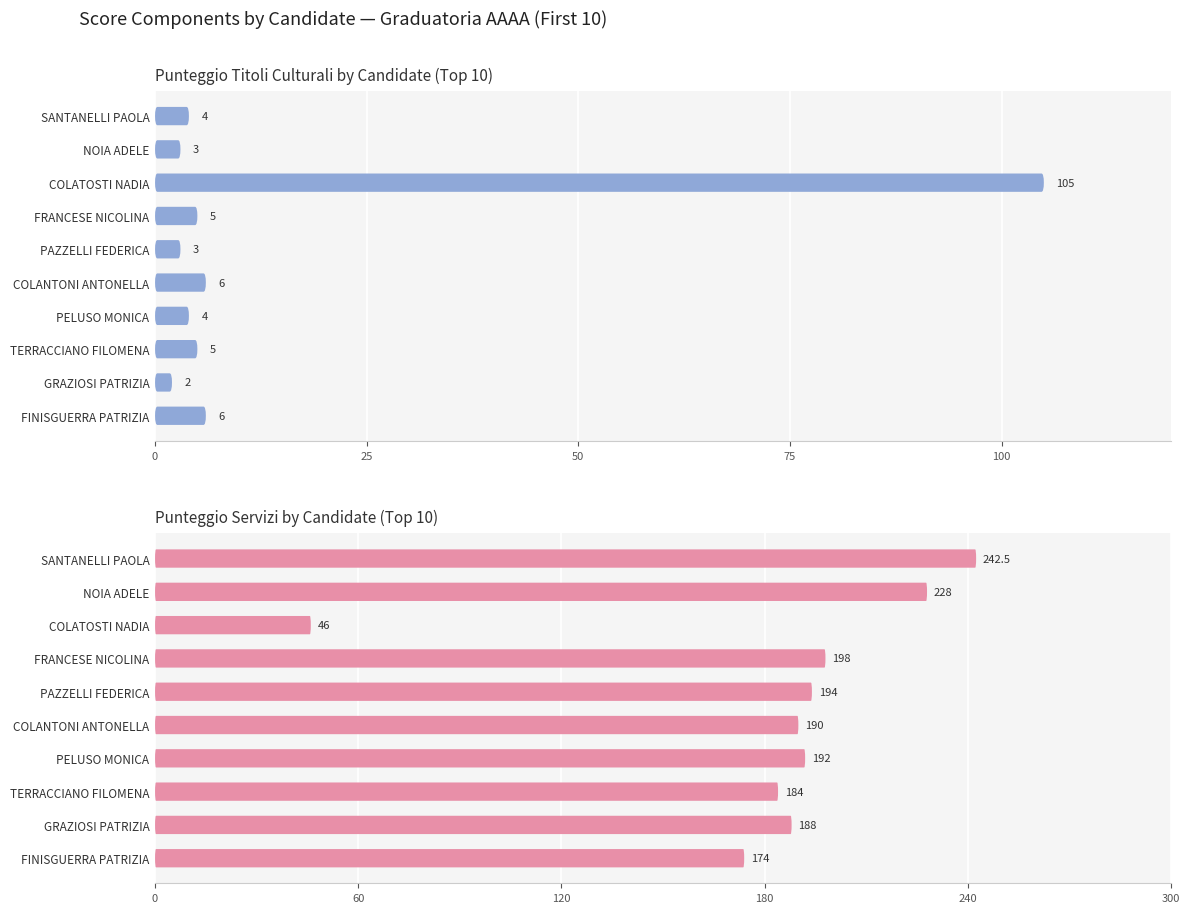

What is the value of the PUNTEGGIO SERVIZI bar at the 2nd from the left?

228.0